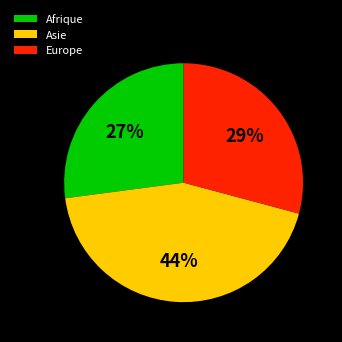

The Europe slice represents 24% of the pie. True or false?

False